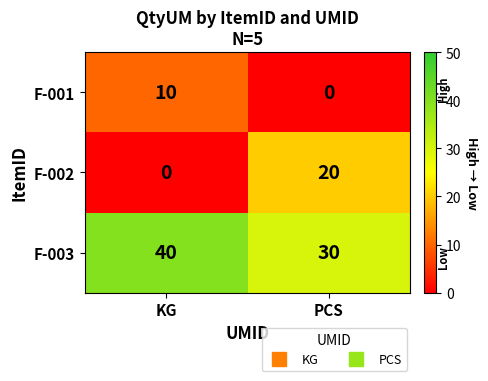

Which label corresponds to the largest value in the chart?

KG